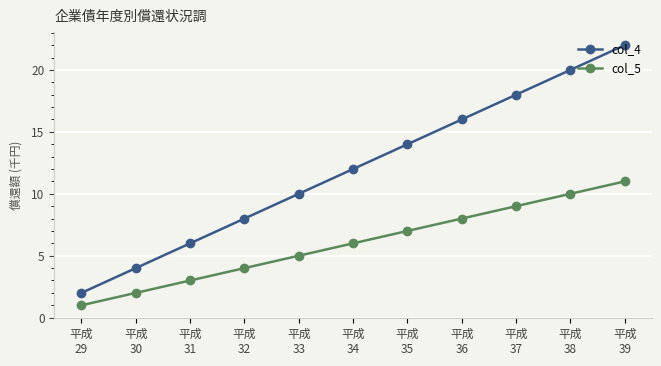

The value of col_4 at 平成
36 is 28. True or false?

False